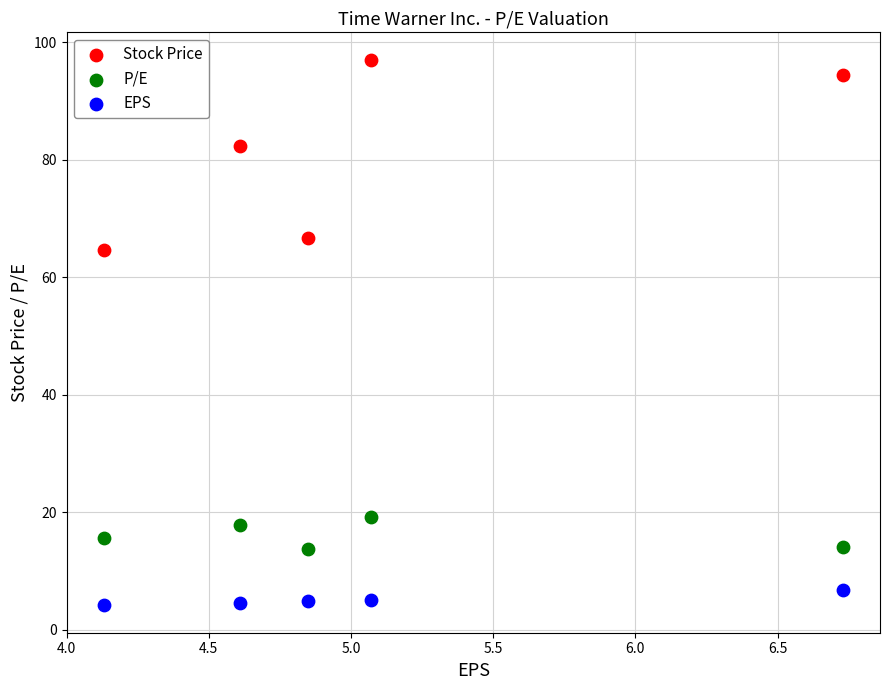

Across all series, what Y value is closest to 50?

64.7